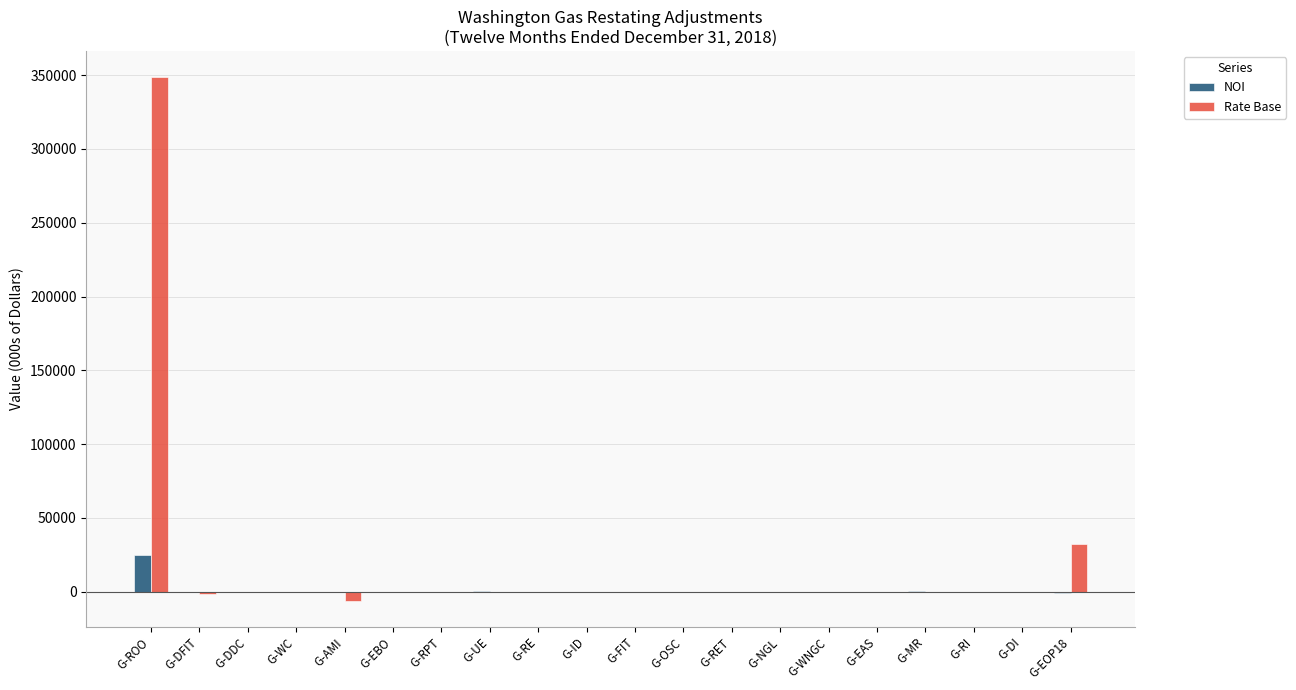

Is it true that Rate Base equals -201791.2 at G-DI?

False